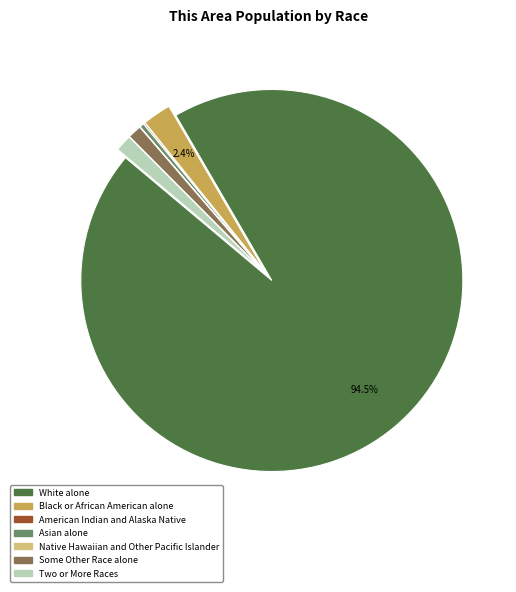

Which slice is the largest?

White alone